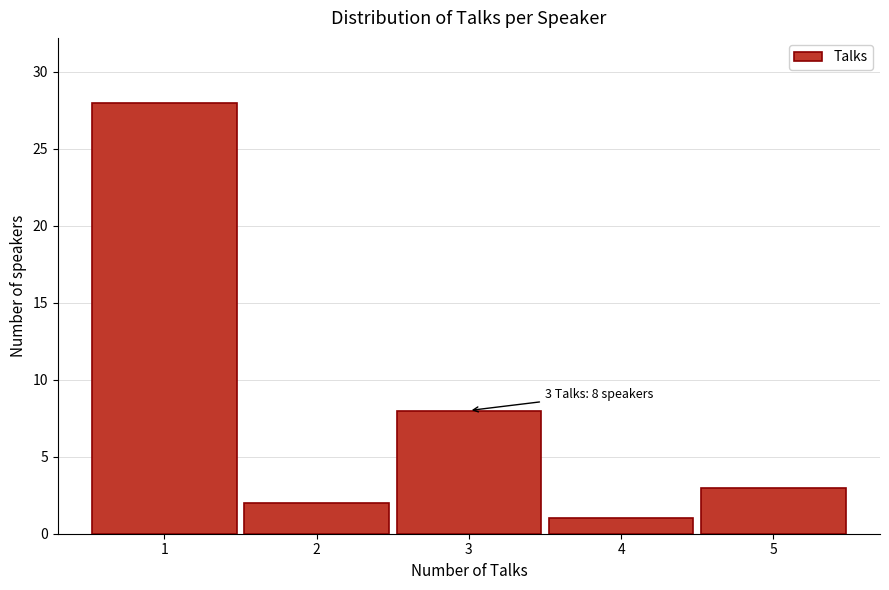

Which range on the x-axis has the tallest bar?

0.5 to 1.5